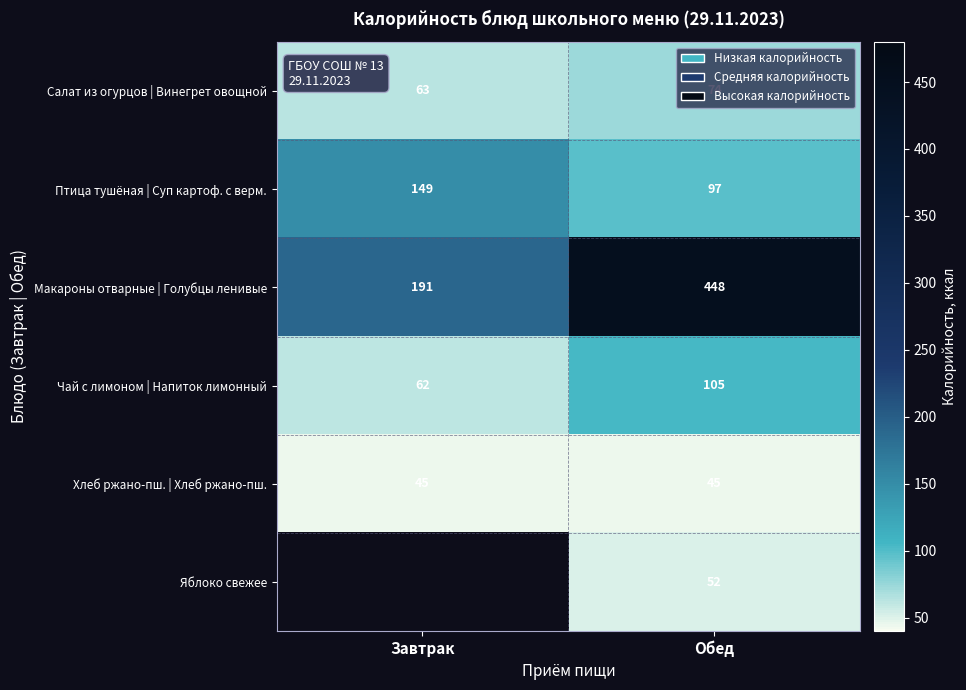

The value of Яблоко свежее at Обед is 16.5. True or false?

False